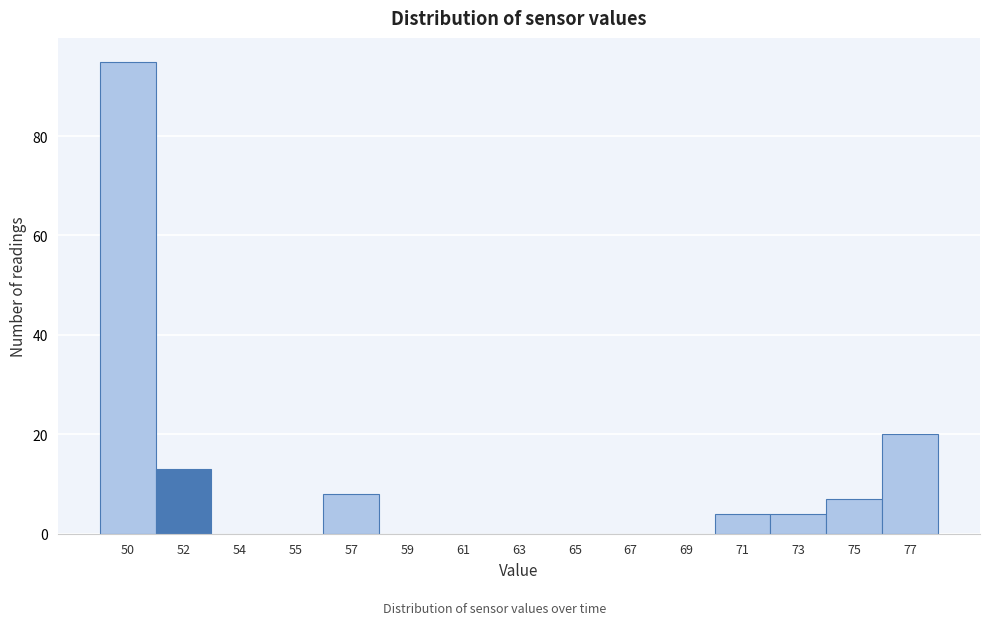

Reading left to right, list all the values displayed in this chart.

50=95	52=13	54=0	55=0	57=8	59=0	61=0	63=0	65=0	67=0	69=0	71=4	73=4	75=7	77=20